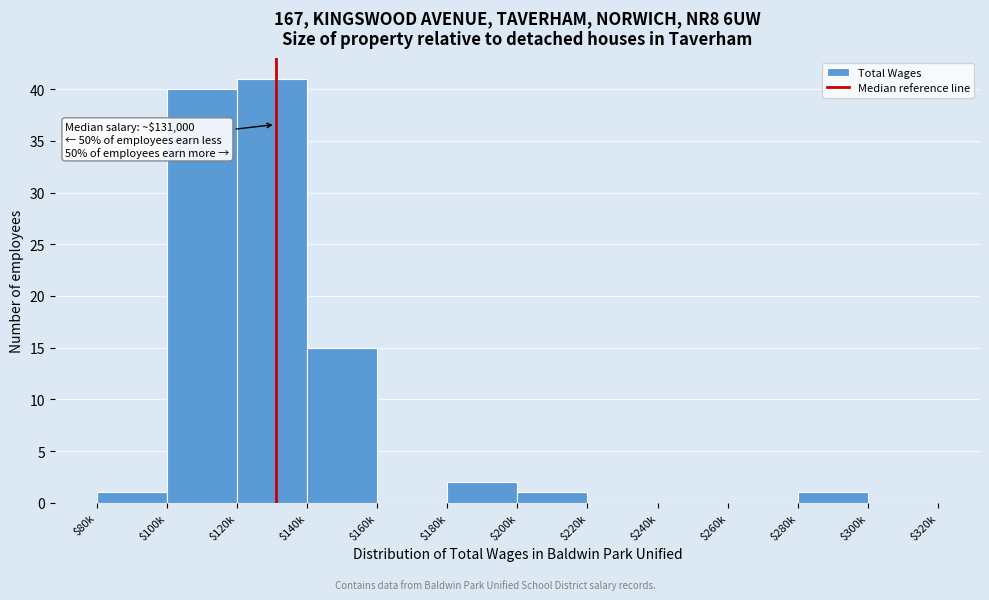

True or false: the data shows 0 at $240k.

True